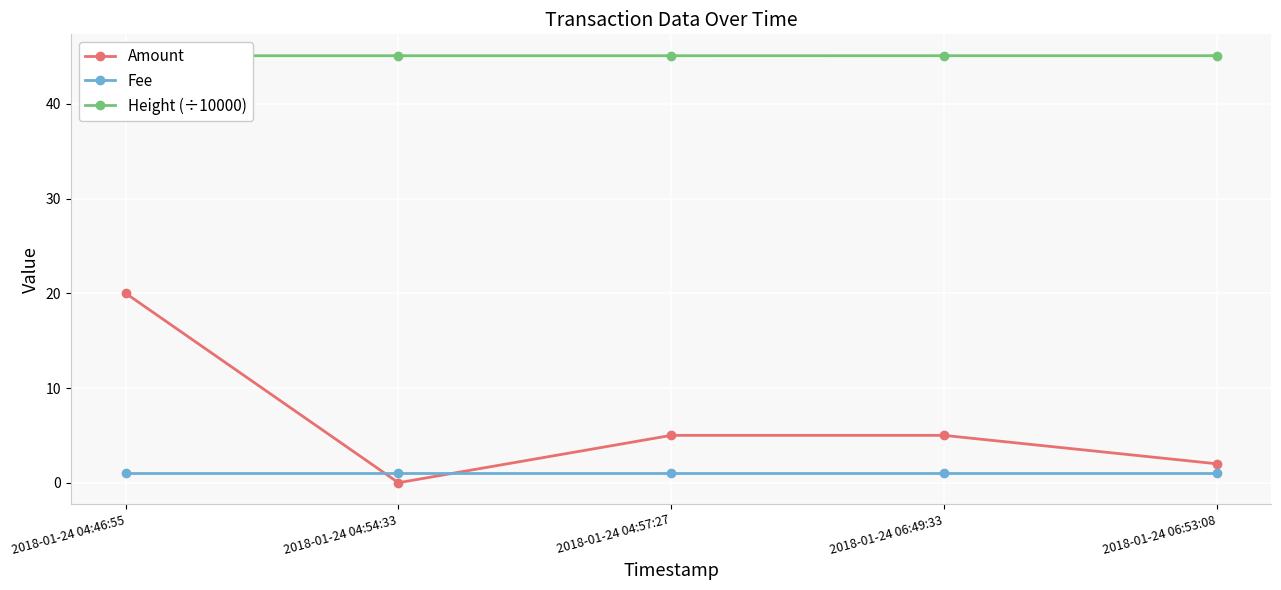

What is the difference between the highest and lowest values at 2018-01-24 04:57:27?

44.1